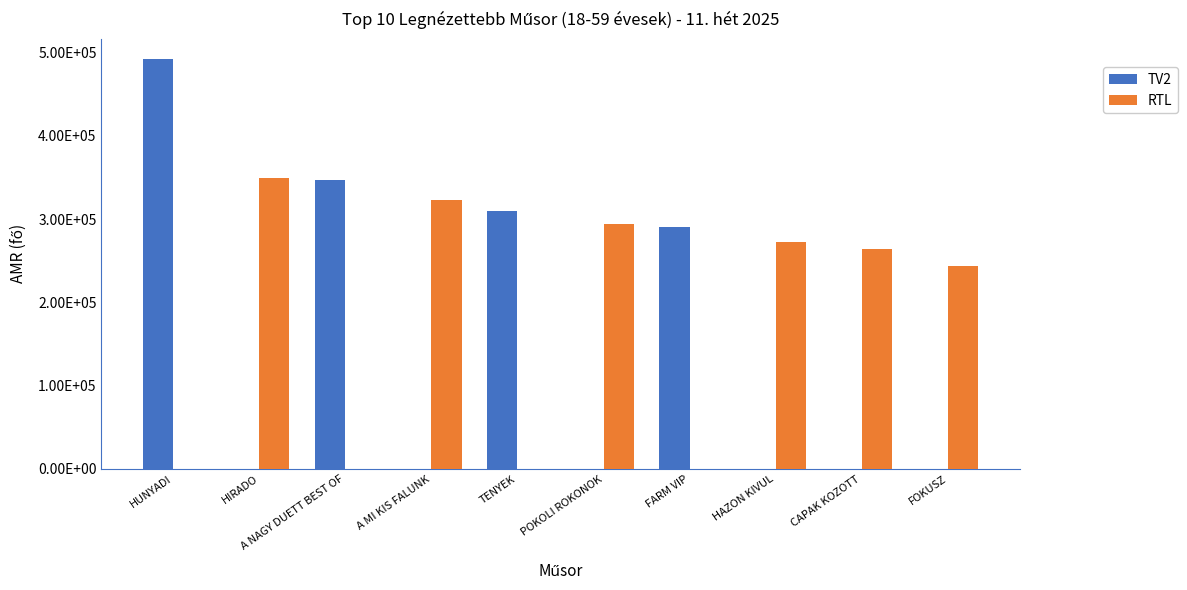

What are all the series names shown in the legend?

TV2, RTL